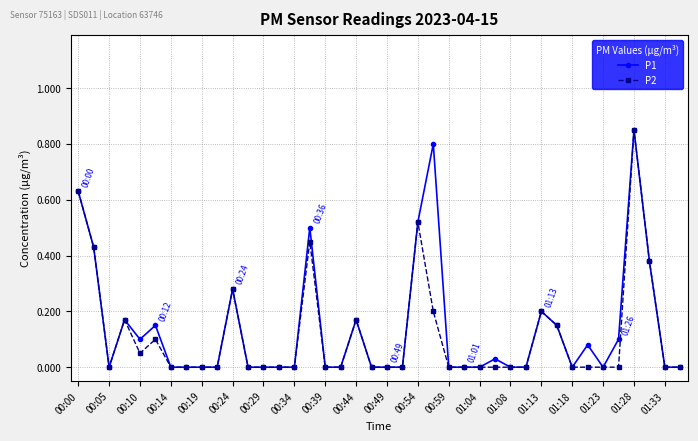

True or false: P2 has more than 0 points higher than both neighbors.

True